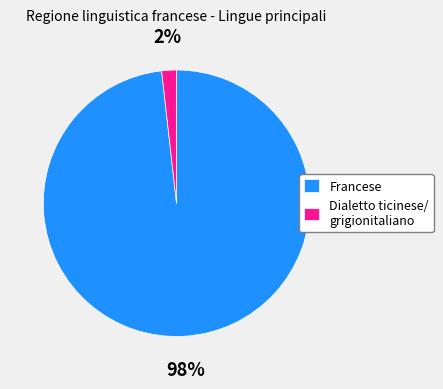

What percentage is the Francese slice, to the nearest percent?

98%